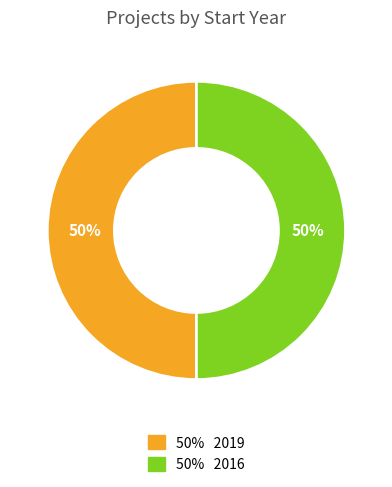

How many slices are in this pie chart?

2